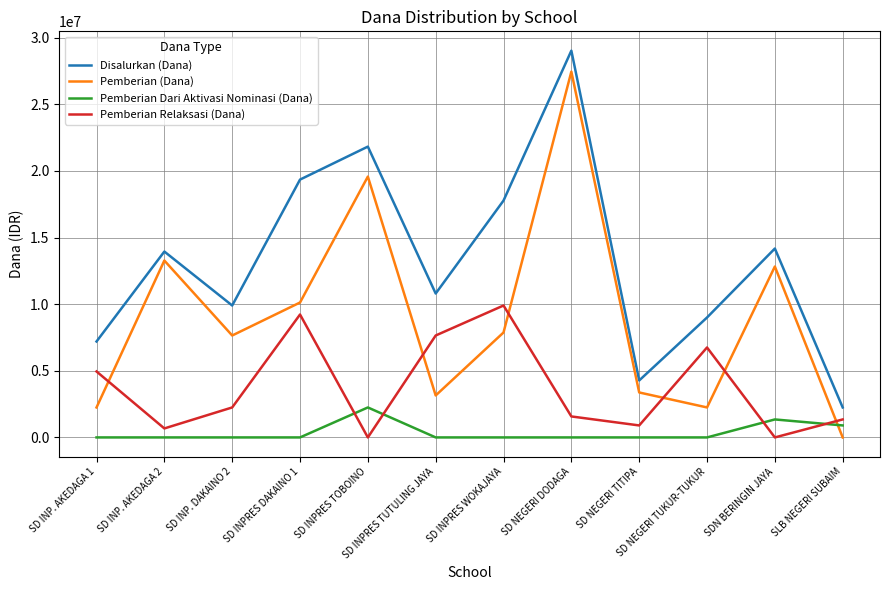

At which category is the sum across all series the highest?

SD NEGERI DODAGA